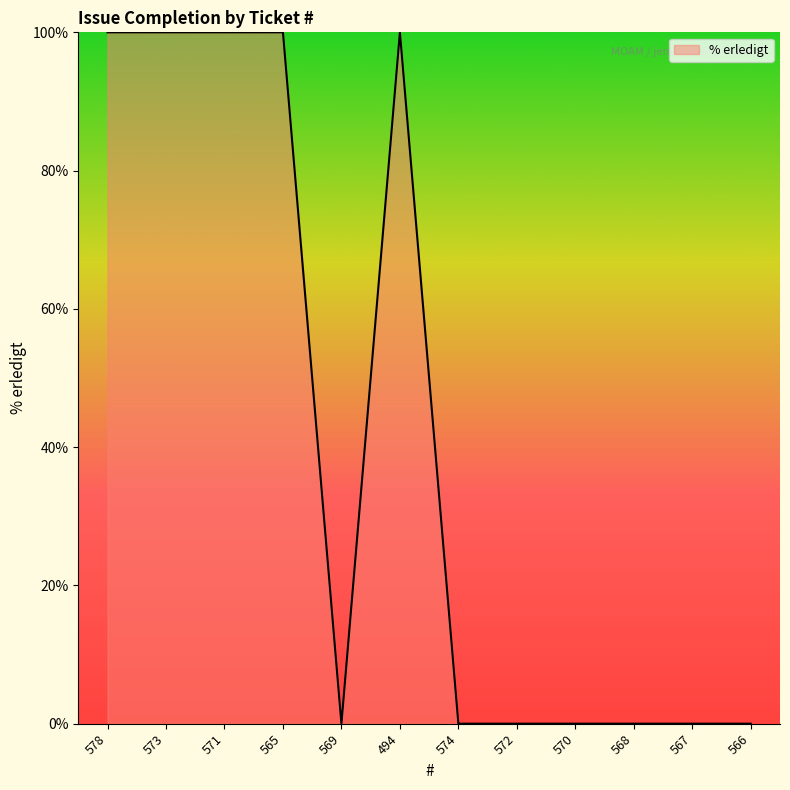

What is the average value?

42